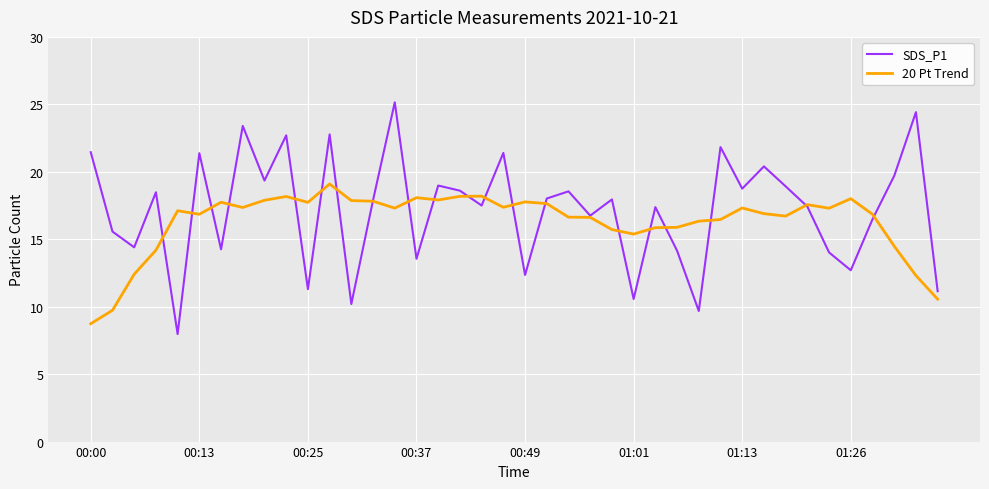

What is the lowest value of the 20 Pt Trend series?

8.7